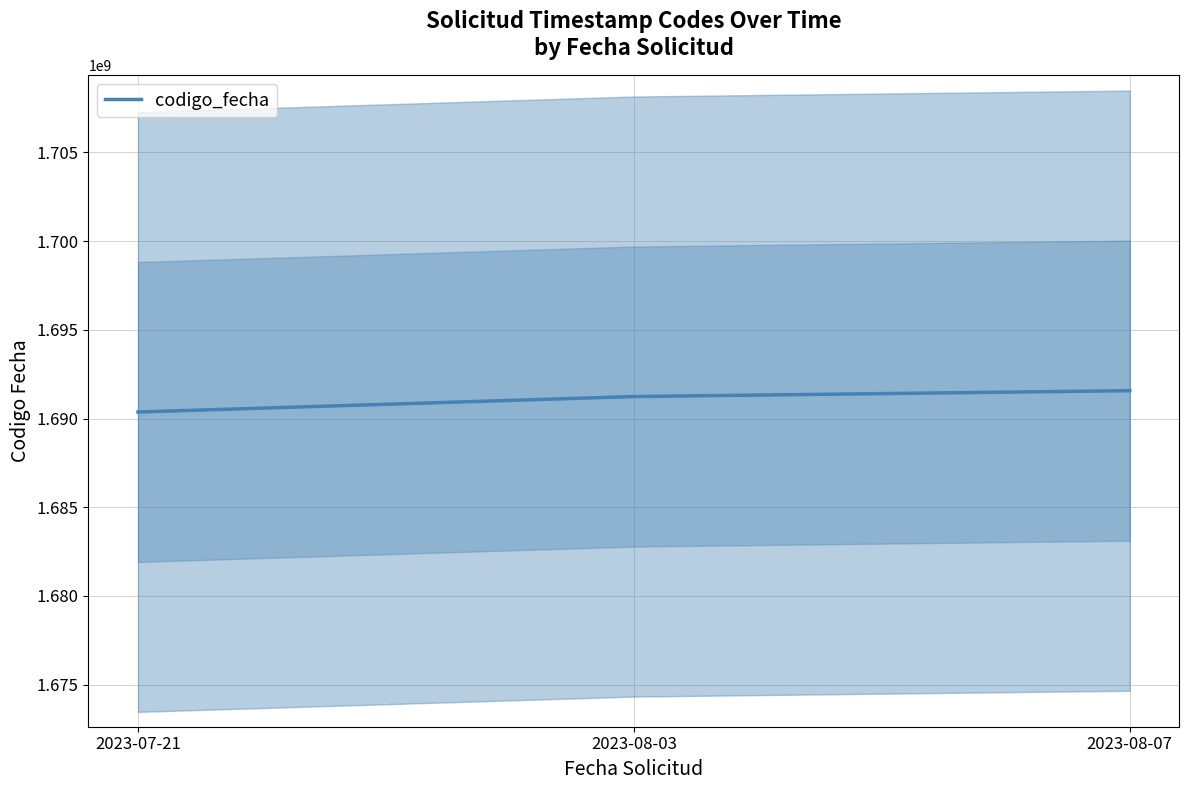

Reading right to left, extract all data points from this chart.

2023-08-07=1691570628	2023-08-03=1691239474	2023-07-21=1690367704